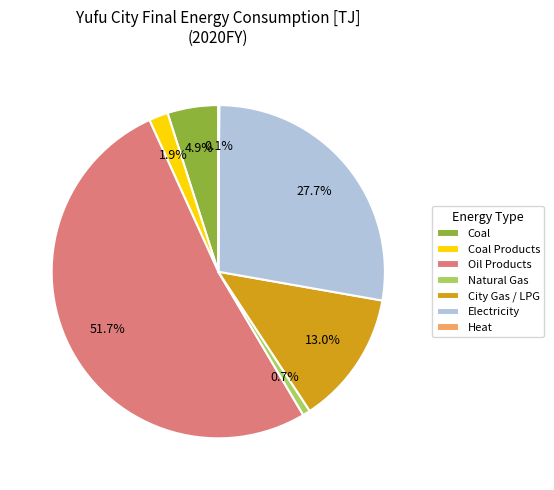

Which has a higher value, City Gas / LPG or Coal Products?

City Gas / LPG